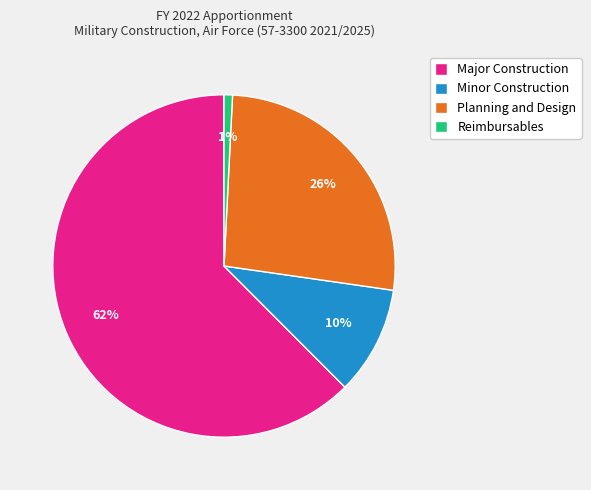

True or false: Planning and Design accounts for 26% of the total.

True